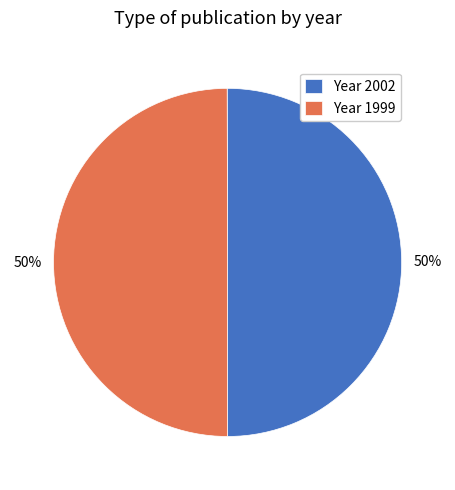

To the nearest percent, what is the average slice percentage?

50%